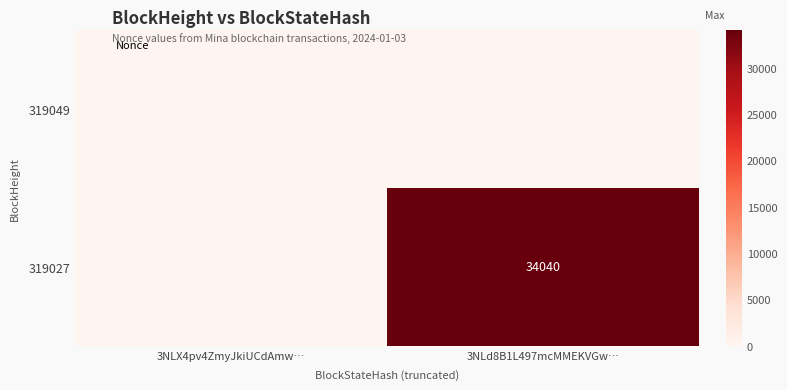

Rank the series by their average value, from lowest to highest.

319049, 319027